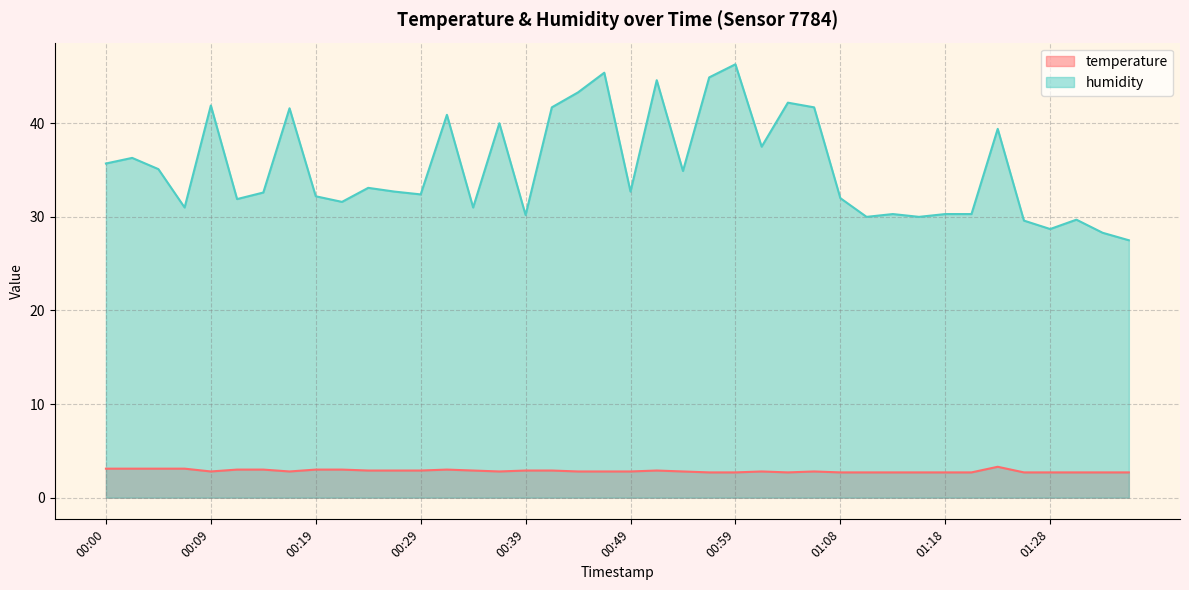

Which series has the largest range (max minus min)?

humidity